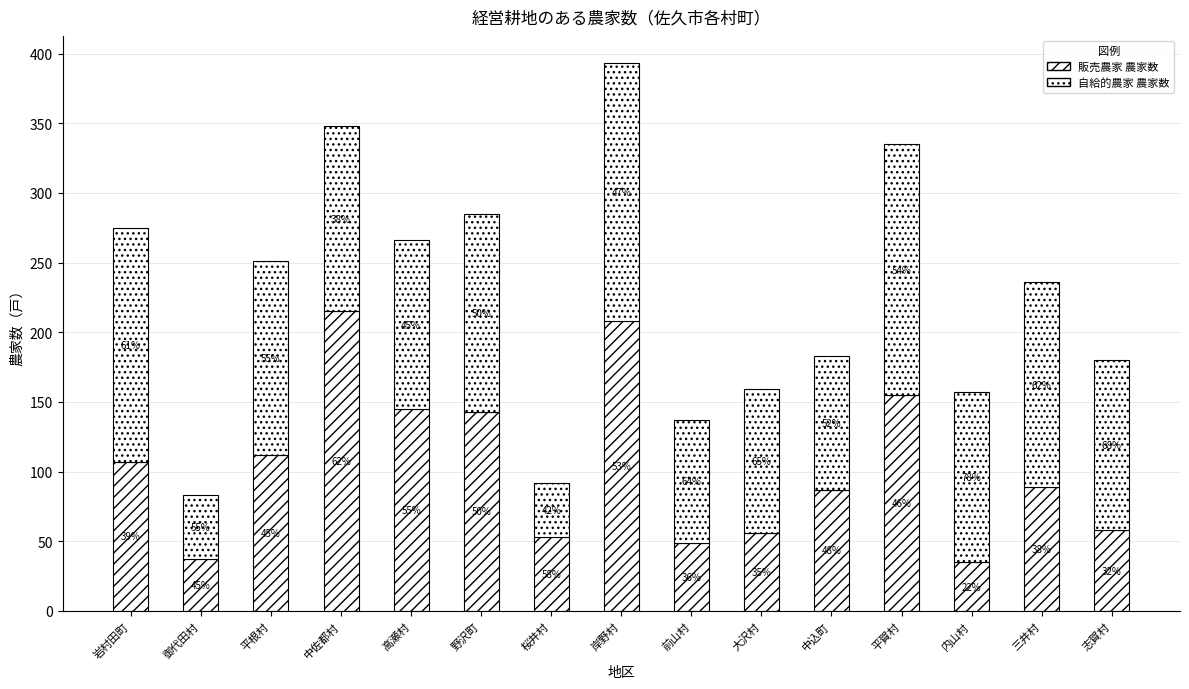

How many bars are there in total?

15